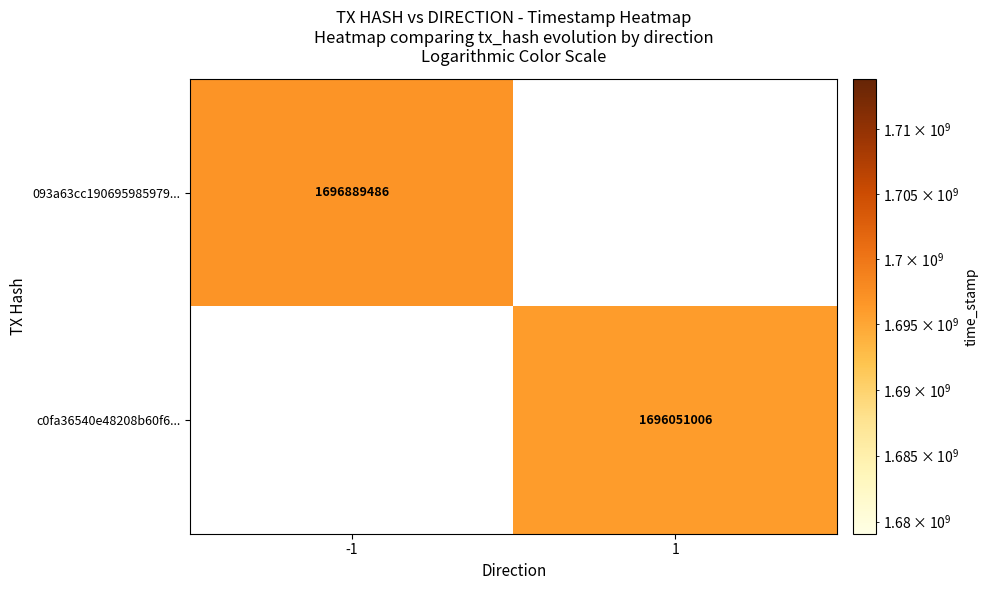

At which label does c0fa36540e48208b60f6... reach its minimum?

-1